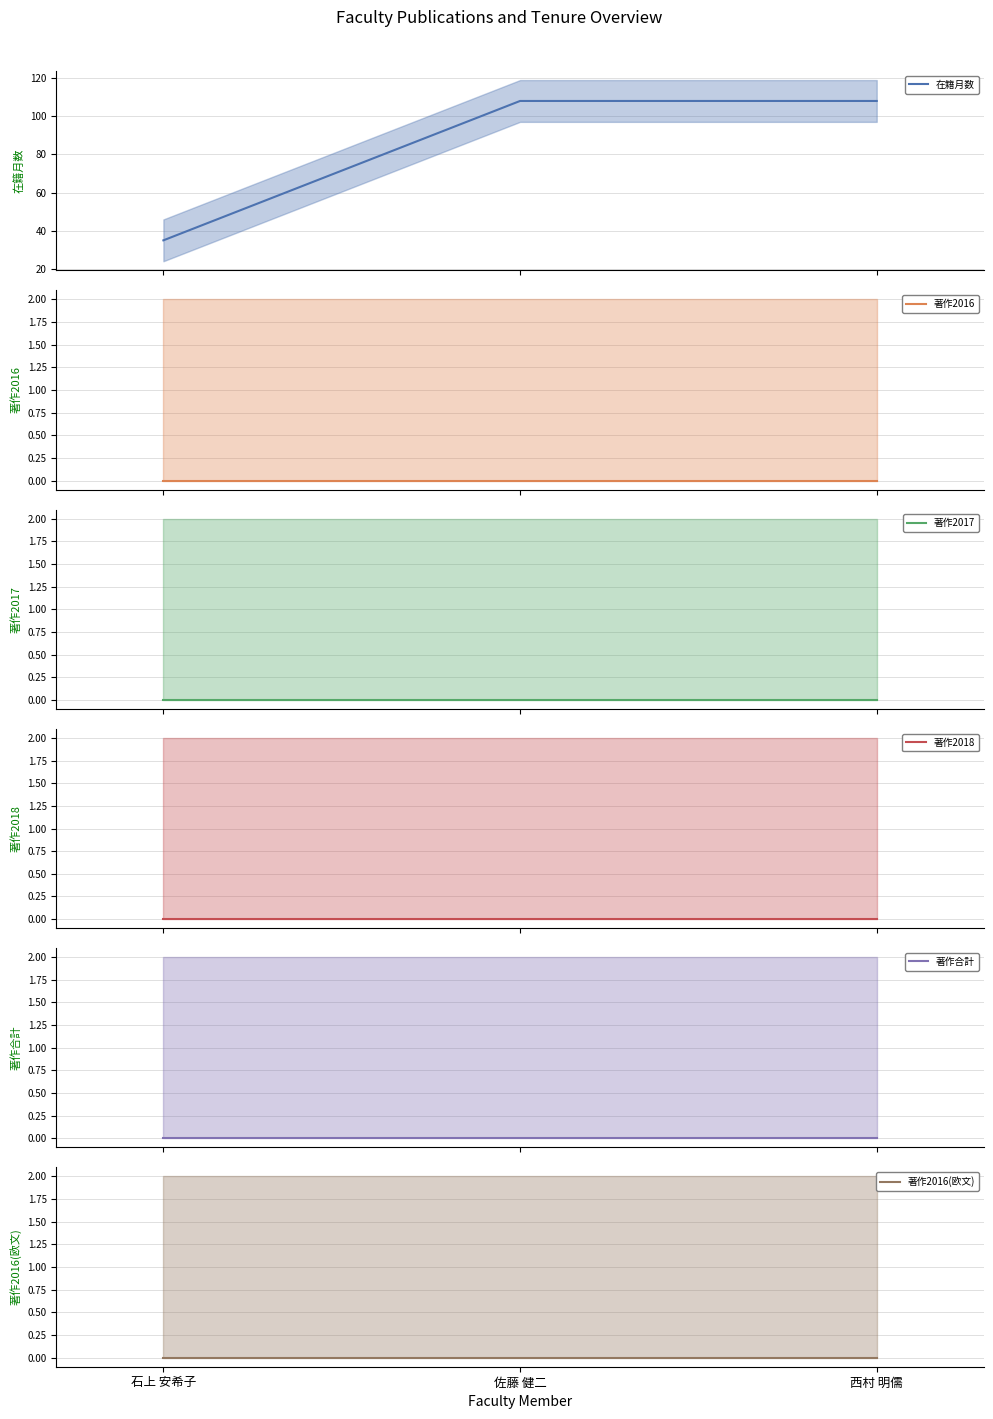

Is it true that 在籍月数 equals 108 at 西村 明儒?

True